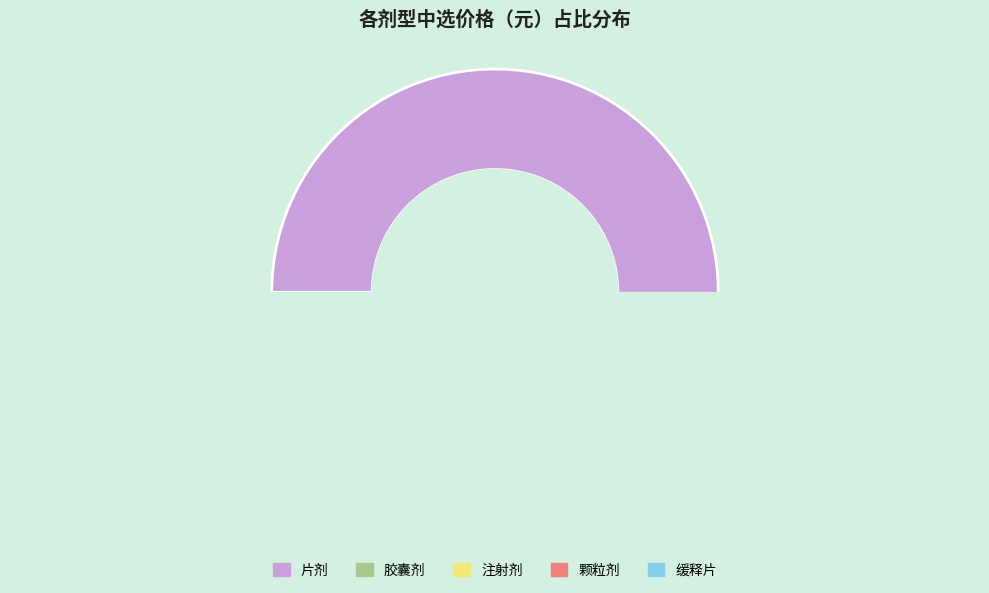

To the nearest percent, what is the average slice percentage?

20%